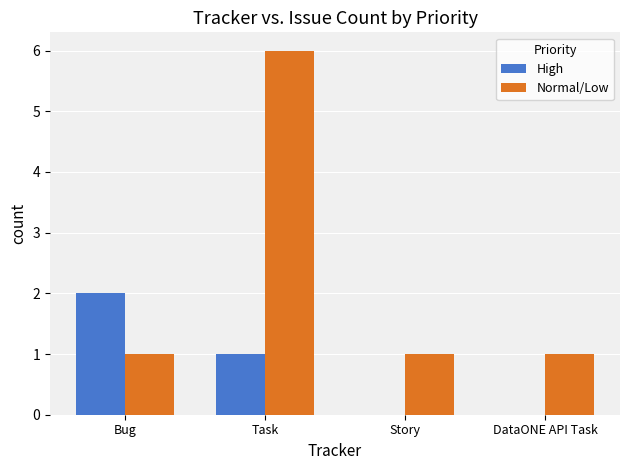

Reading left to right, extract all data points from this chart.

High: 2	1	0	0
Normal/Low: 1	6	1	1